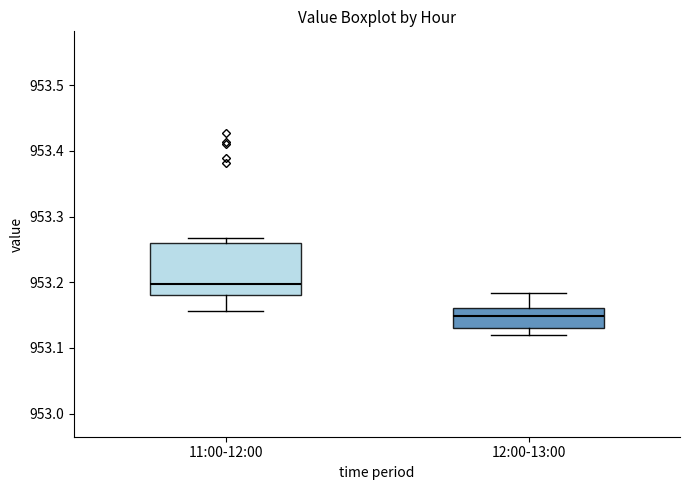

Reading left to right, read every box against the y-axis: the position of its median line, the range the box covers, and the ends of its whiskers. The values are not printed on the chart, so give them approximately, as read against the axis.

11:00-12:00: median 953.20, box 953.18 to 953.26, whiskers 953.16 to 953.27
12:00-13:00: median 953.15, box 953.13 to 953.16, whiskers 953.12 to 953.18